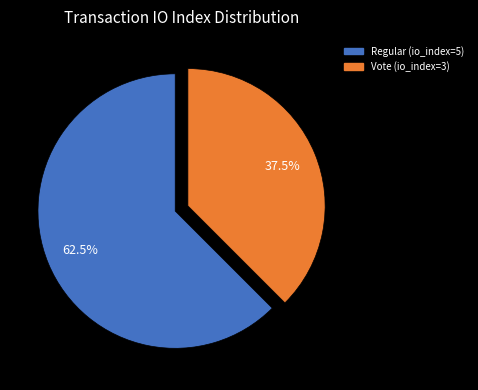

Between Regular (io_index=5) and Vote (io_index=3), which is larger?

Regular (io_index=5)